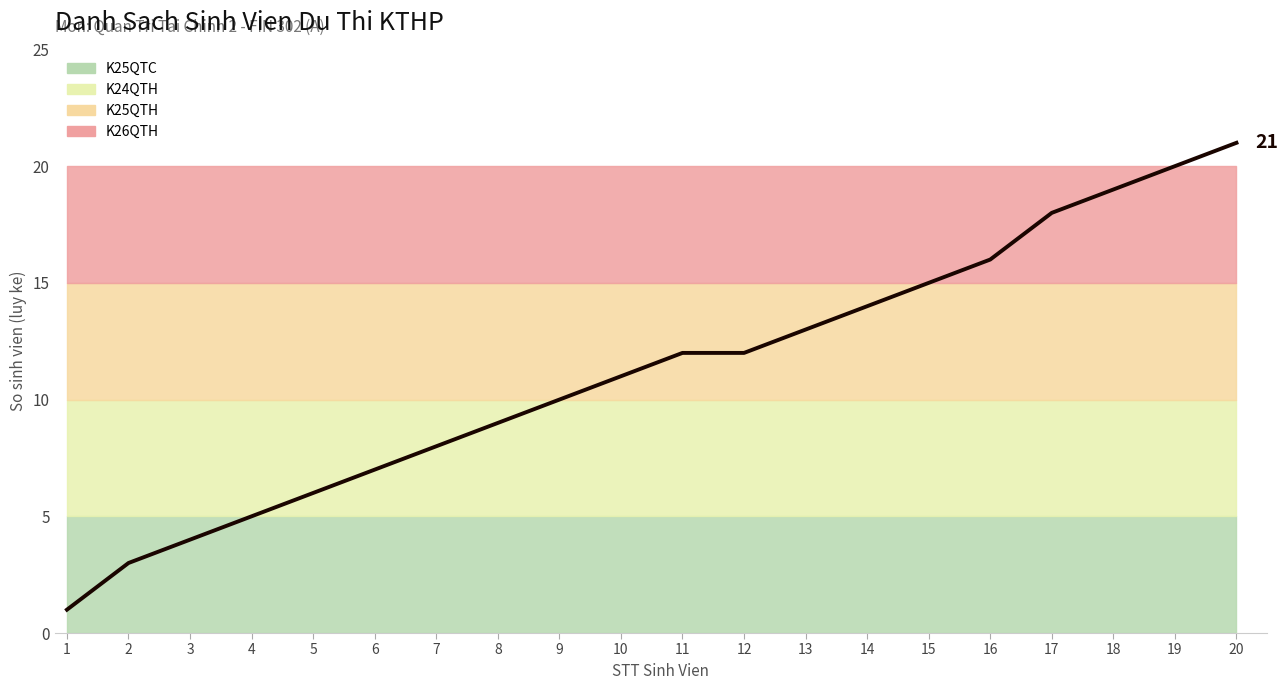

Reading left to right, what are all the values shown in this chart?

1=1	2=3	3=4	4=5	5=6	6=7	7=8	8=9	9=10	10=11	11=12	12=12	13=13	14=14	15=15	16=16	17=18	18=19	19=20	20=21